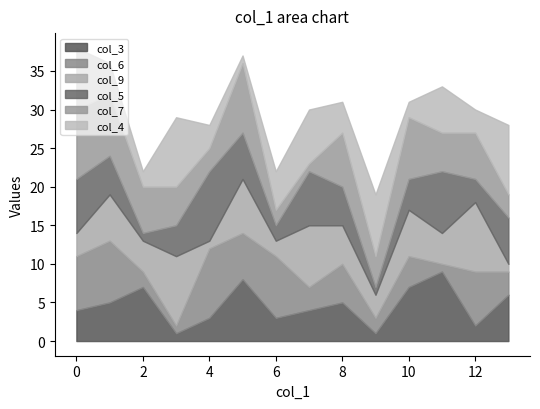

What are all the series names shown in the legend?

col_3, col_6, col_9, col_5, col_7, col_4